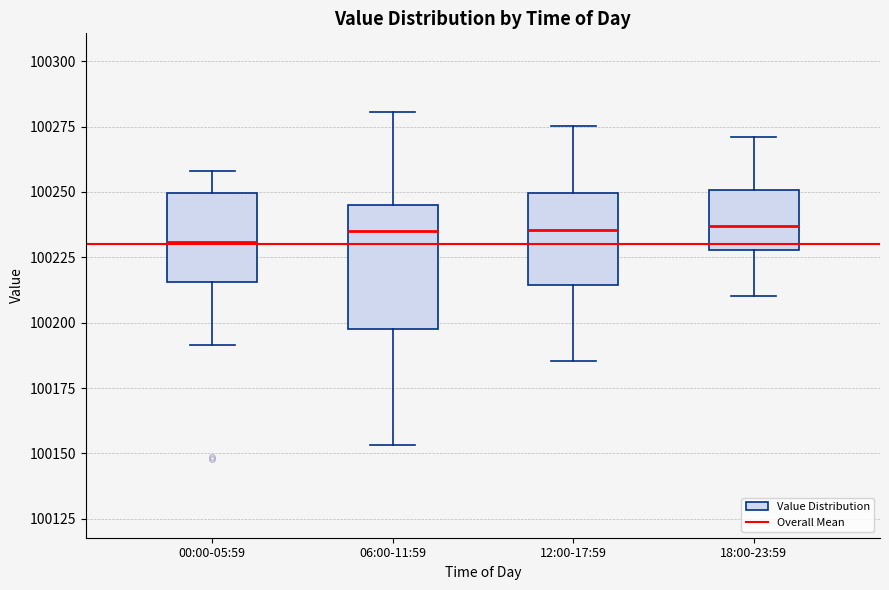

Reading left to right, read every box against the y-axis: the position of its median line, the range the box covers, and the ends of its whiskers. The values are not printed on the chart, so give them approximately, as read against the axis.

00:00-05:59: median 100230, box 100215 to 100250, whiskers 100190 to 100260
06:00-11:59: median 100235, box 100195 to 100245, whiskers 100155 to 100280
12:00-17:59: median 100235, box 100215 to 100250, whiskers 100185 to 100275
18:00-23:59: median 100235, box 100230 to 100250, whiskers 100210 to 100270